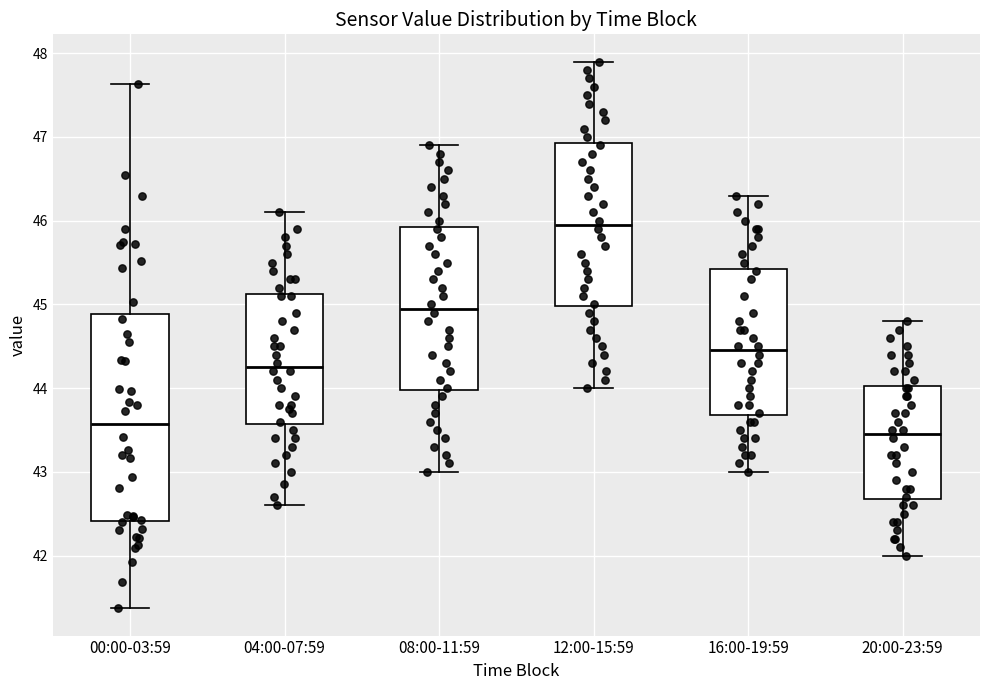

Reading left to right, read every box against the y-axis: the position of its median line, the range the box covers, and the ends of its whiskers. The values are not printed on the chart, so give them approximately, as read against the axis.

00:00-03:59: median 43.6, box 42.4 to 44.9, whiskers 41.4 to 47.6
04:00-07:59: median 44.3, box 43.6 to 45.1, whiskers 42.6 to 46.1
08:00-11:59: median 45.0, box 44.0 to 45.9, whiskers 43.0 to 46.9
12:00-15:59: median 46.0, box 45.0 to 46.9, whiskers 44.0 to 47.9
16:00-19:59: median 44.5, box 43.7 to 45.4, whiskers 43.0 to 46.3
20:00-23:59: median 43.5, box 42.7 to 44.0, whiskers 42.0 to 44.8